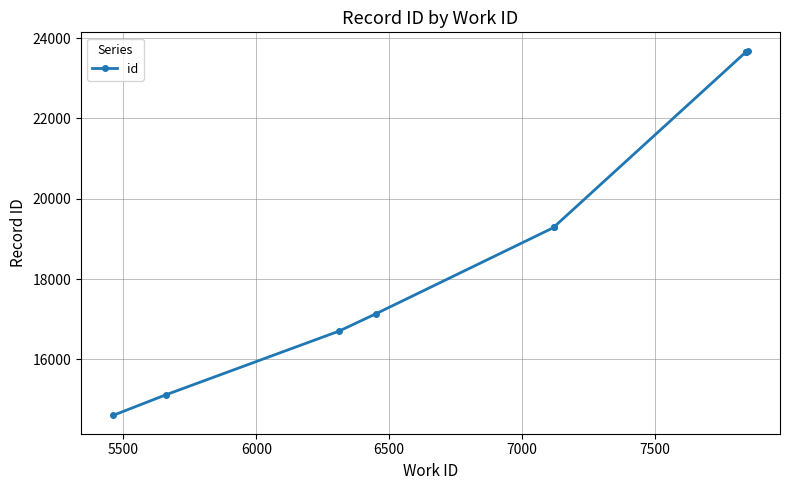

True or false: there are more than 0 points higher than both neighbors.

False